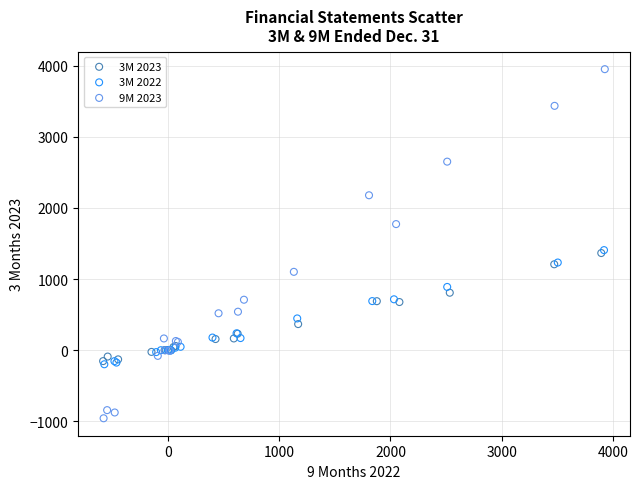

Which series has the widest spread of Y values?

9M 2023